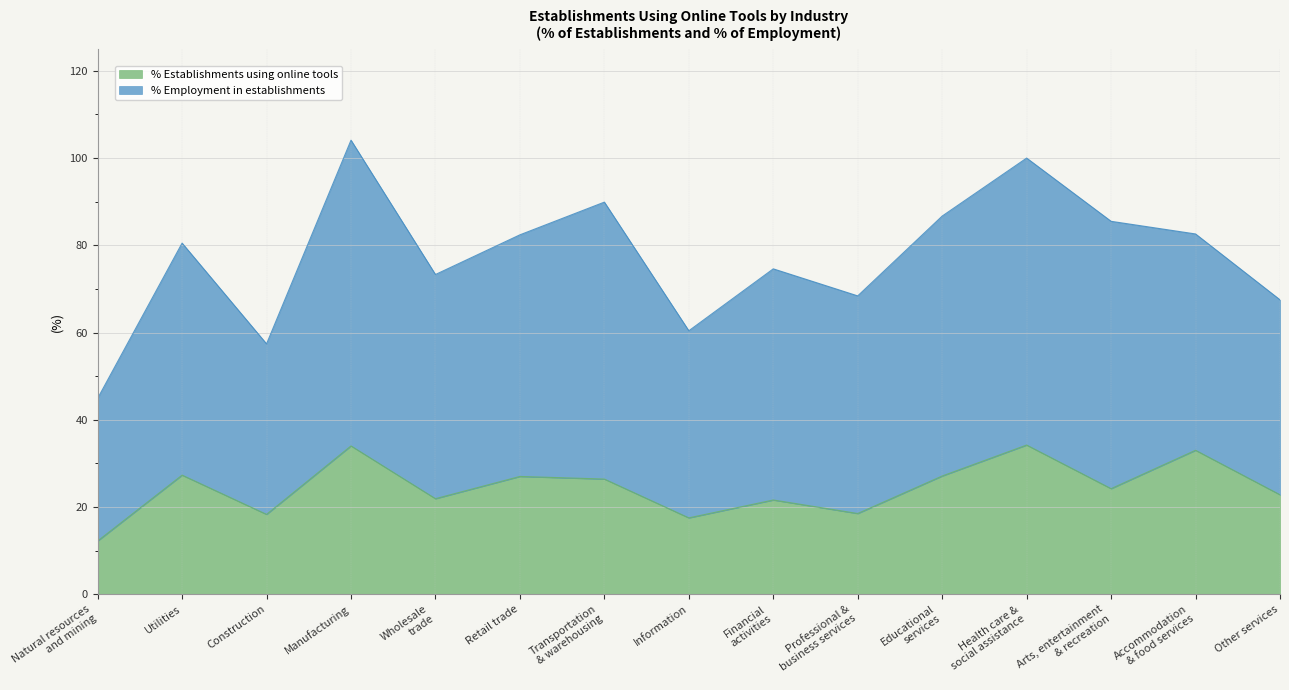

Which label corresponds to the largest value in the chart?

Health care &
social assistance